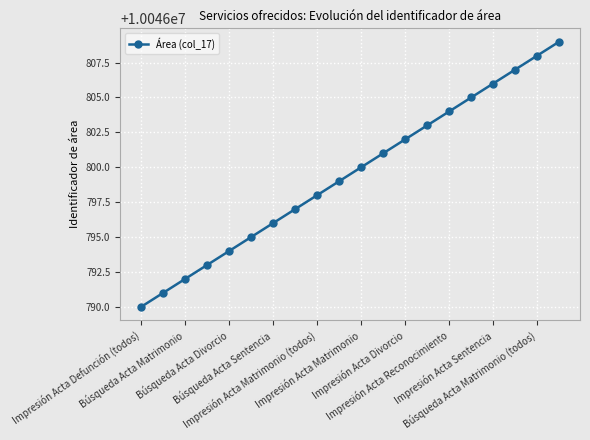

What is the average value?

10046800